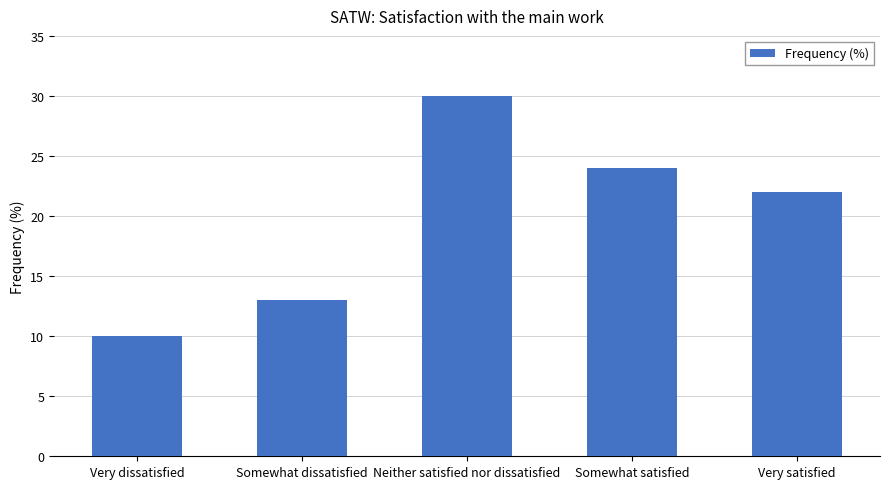

At which label is the value closest to 20?

Very satisfied